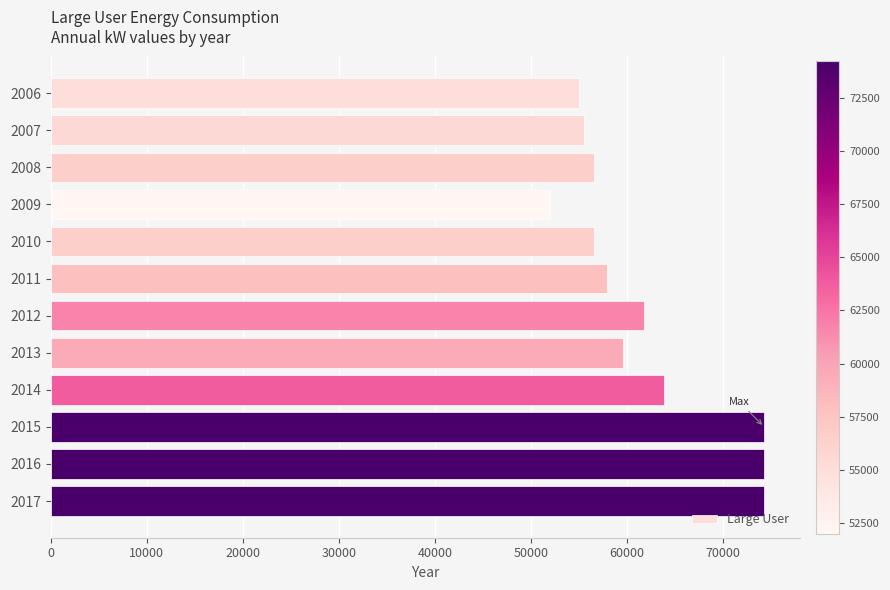

At which label is the value closest to 63127?

2014